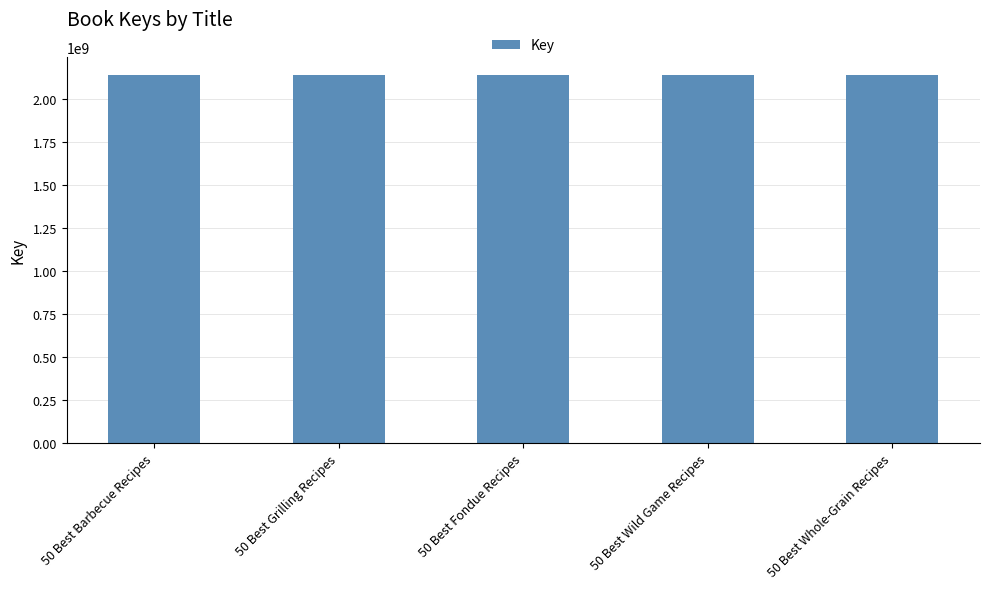

What is the approximate value at 50 Best Wild Game Recipes?

2137673395